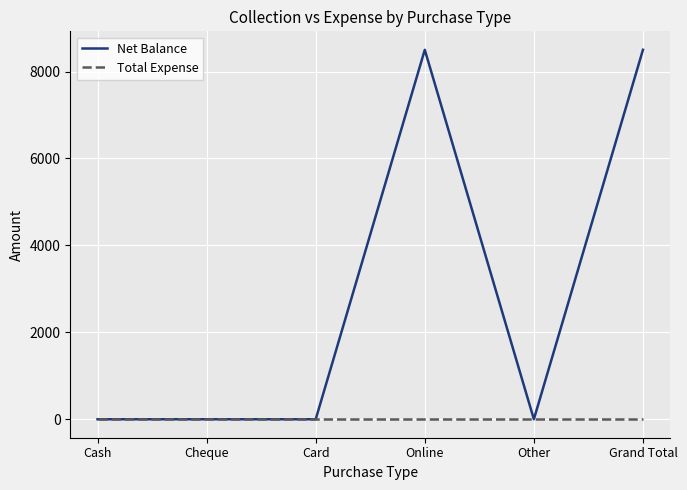

Which series has the largest range (max minus min)?

Net Balance